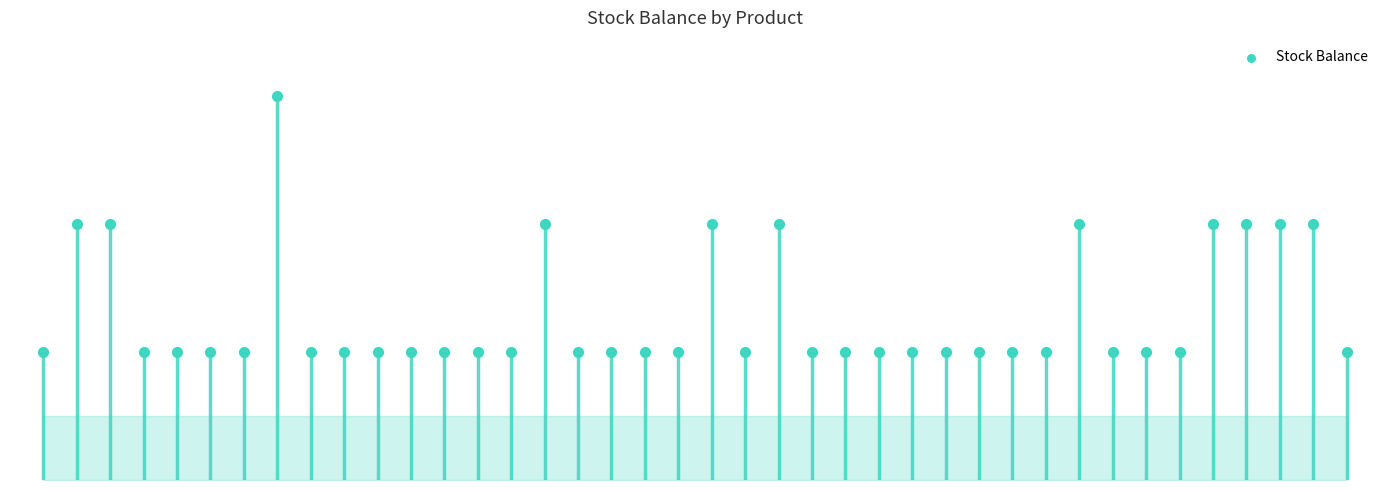

Which has a higher value, 14 or 21?

14